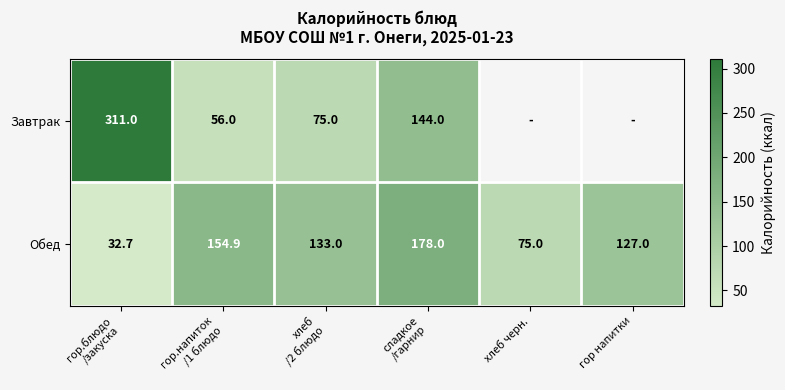

What is the smallest value displayed?

32.7